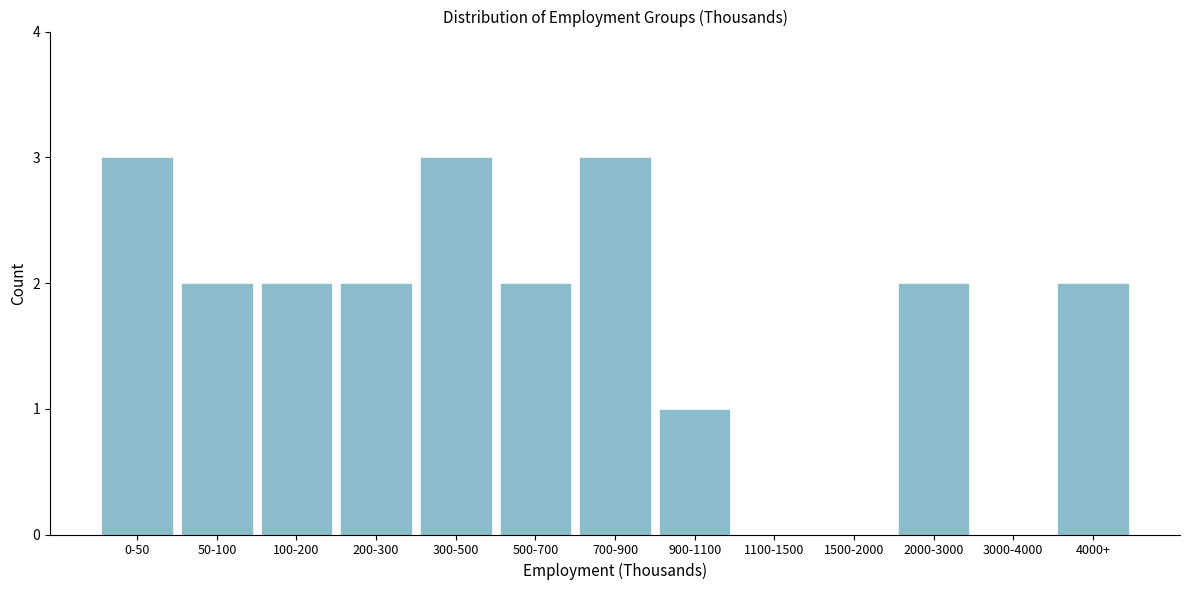

Reading left to right, extract all data points from this chart.

0-50=3	50-100=2	100-200=2	200-300=2	300-500=3	500-700=2	700-900=3	900-1100=1	1100-1500=0	1500-2000=0	2000-3000=2	3000-4000=0	4000+=2